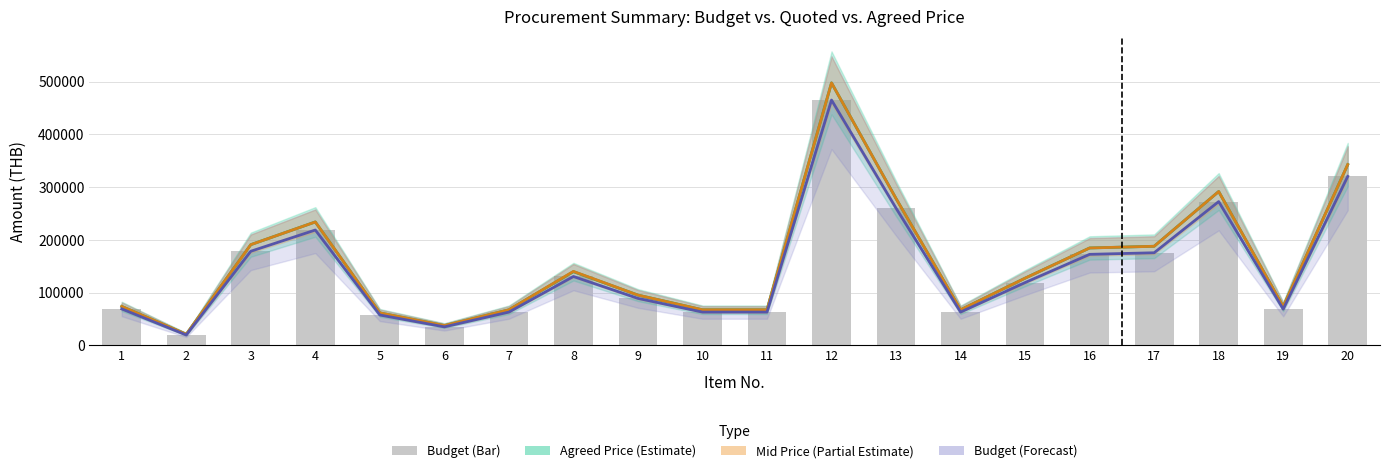

How many data points in Mid Price (Partial Estimate) are less than 127330?

10